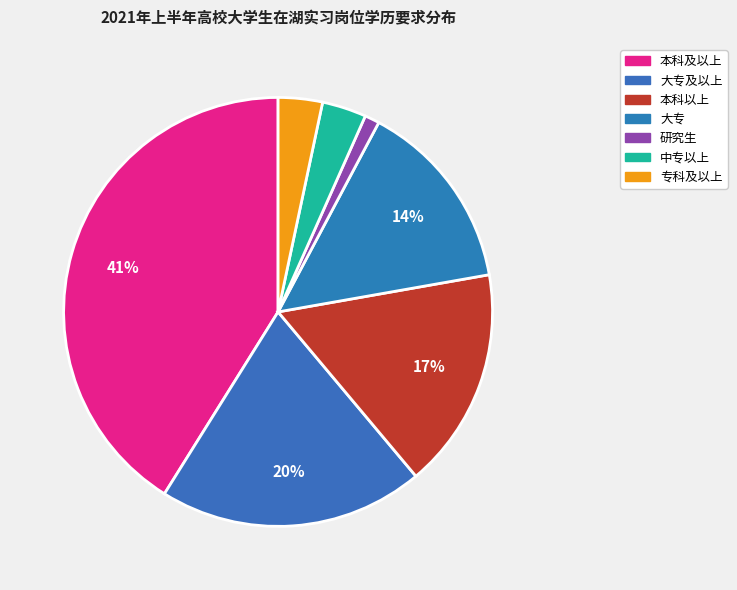

What is the largest slice in the pie chart?

本科及以上